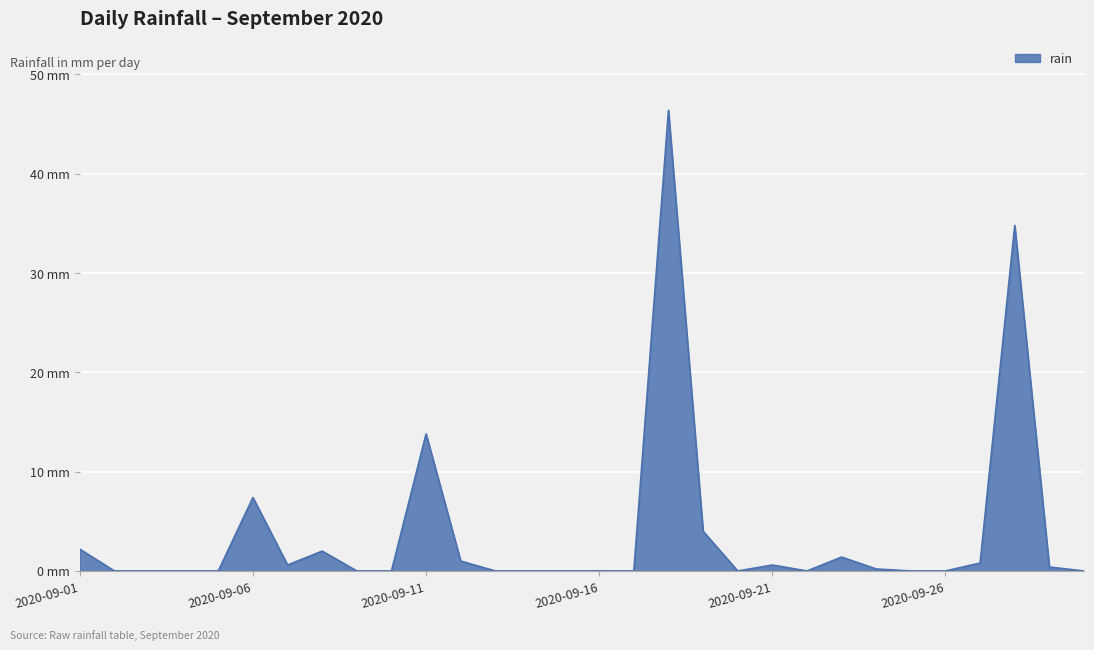

Does the chart display data point markers on the line(s)?

No